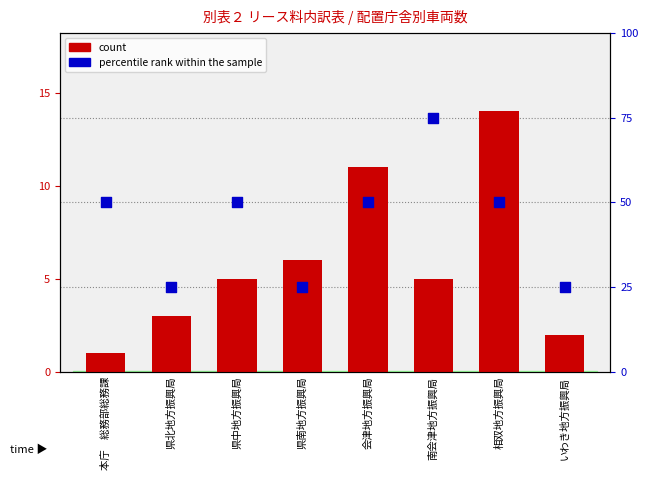

Which series contains the highest Y value?

percentile rank within the sample